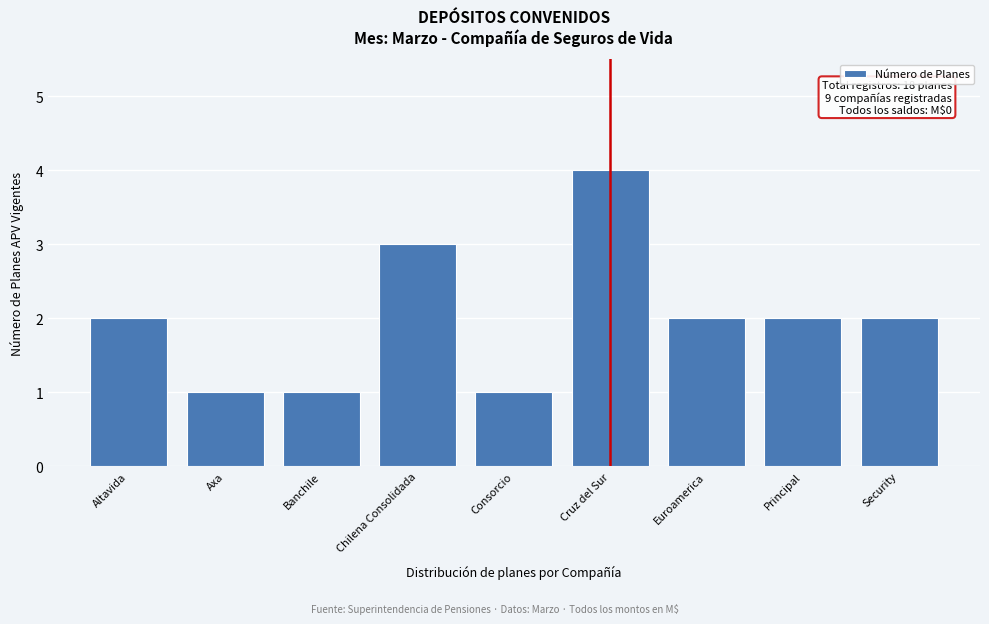

Reading left to right, list all the values displayed in this chart.

2	1	1	3	1	4	2	2	2